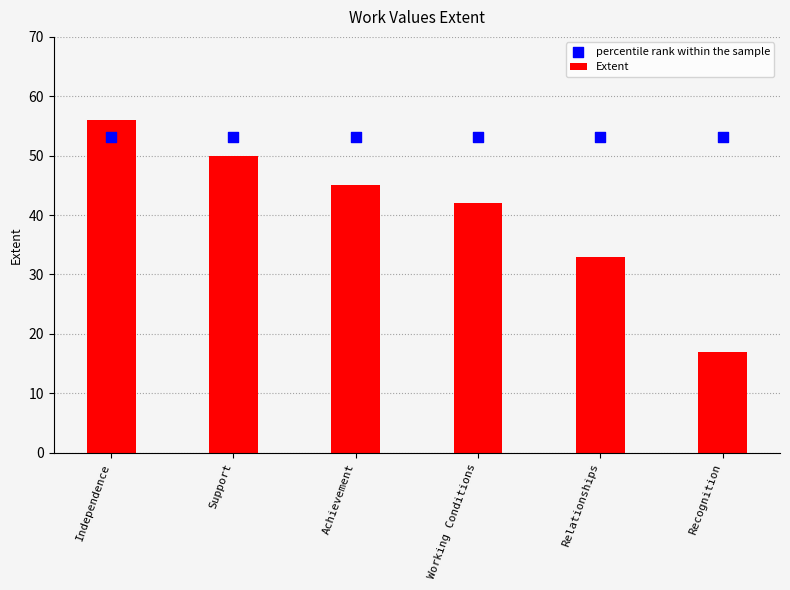

What is the total value across all series at Working Conditions?

95.2